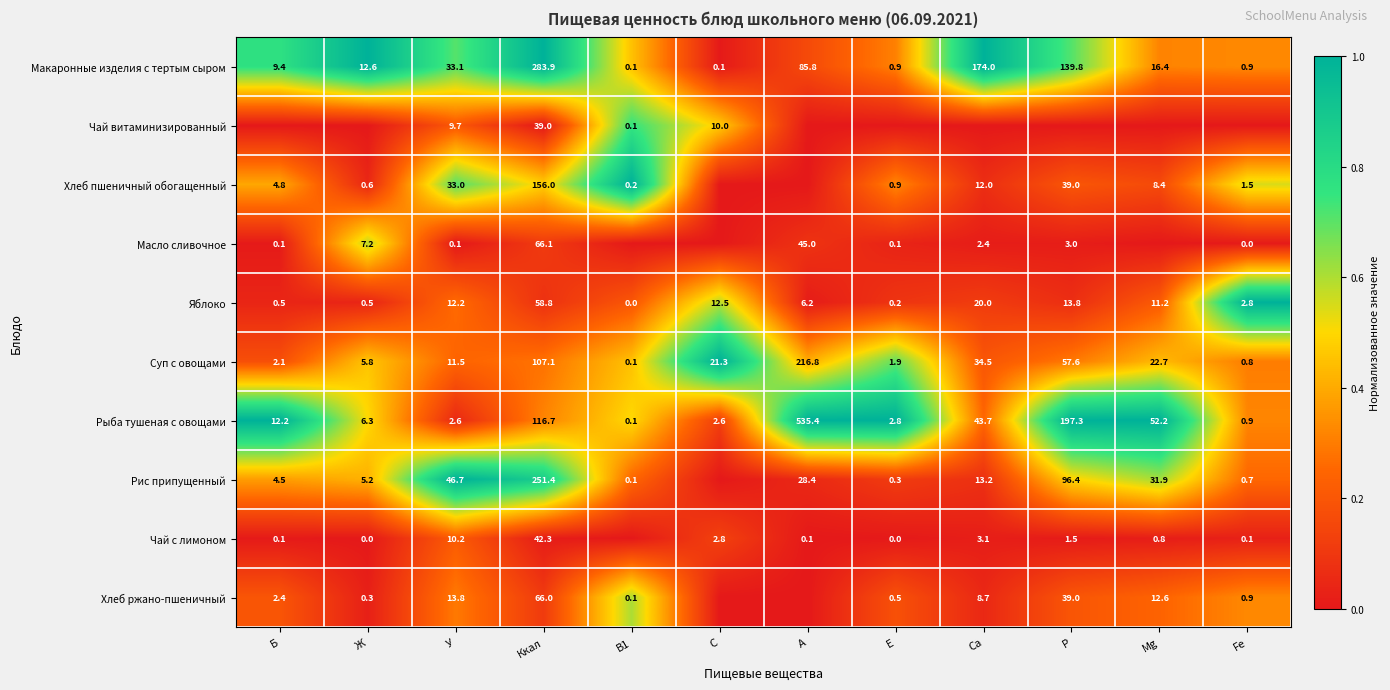

Rank the categories by Суп с овощами value from highest to lowest.

A, Ккал, P, Ca, Mg, C, У, Ж, Б, E, Fe, B1